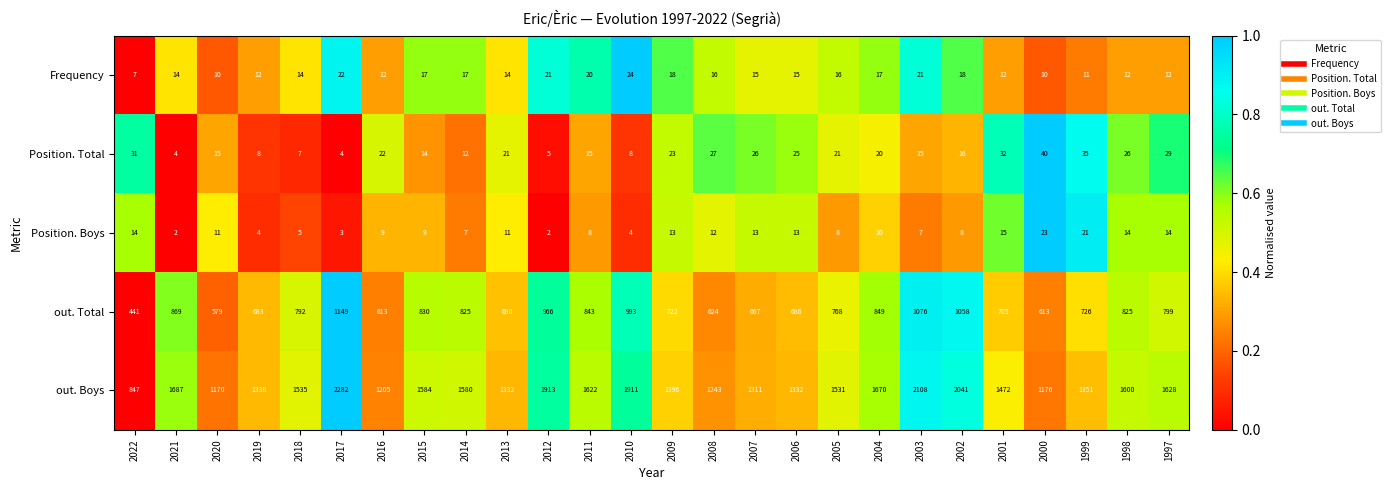

What is the difference between the out. Total values at 2017 and 1999?

423